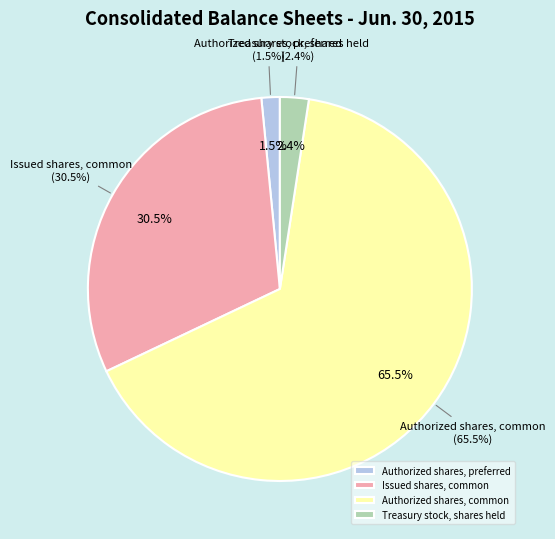

Which category has the smallest portion of the pie?

Authorized shares, preferred